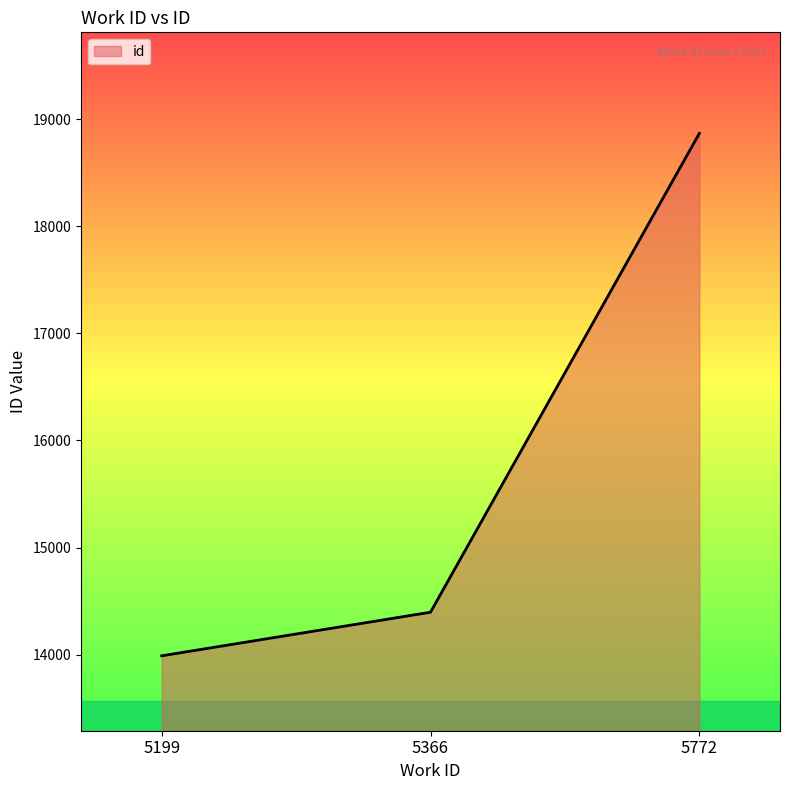

Does the chart have visible grid lines?

No